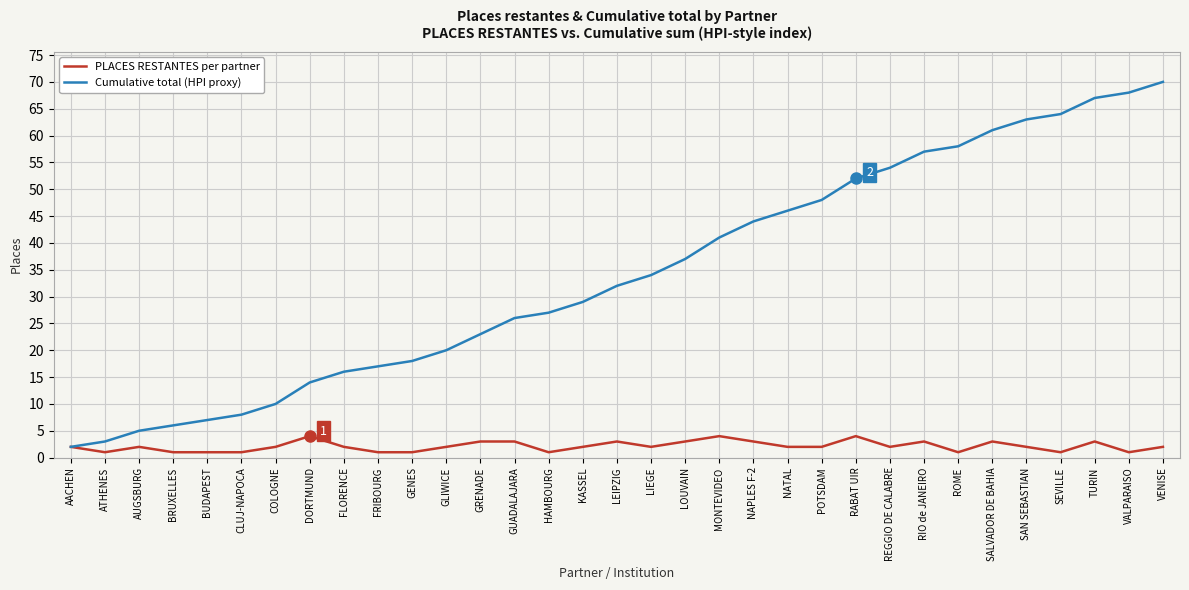

Is it true that Cumulative total (HPI proxy) equals 5 at AUGSBURG?

True